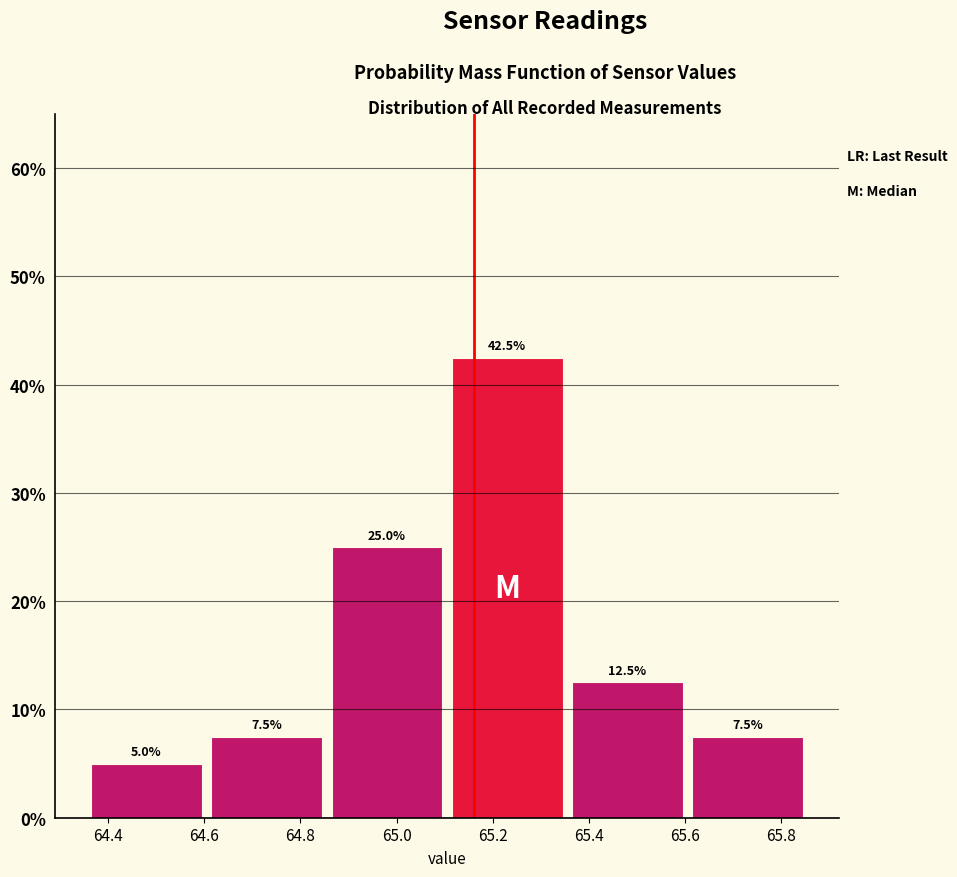

Reading left to right, list every bar in this chart as the range it spans on the x-axis followed by its height. The bar edges are not printed on the chart, so give them approximately, as read against the axis.

64.355 to 64.605: 5.0
64.605 to 64.855: 7.5
64.855 to 65.105: 25.0
65.105 to 65.355: 42.5
65.355 to 65.605: 12.5
65.605 to 65.855: 7.5